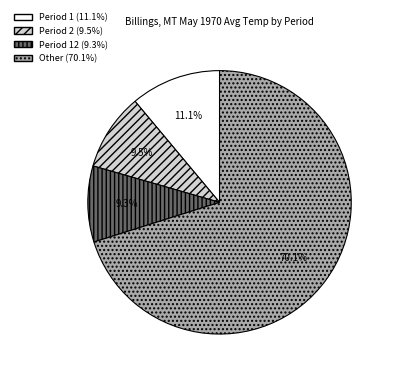

Does any single category account for the majority?

Yes